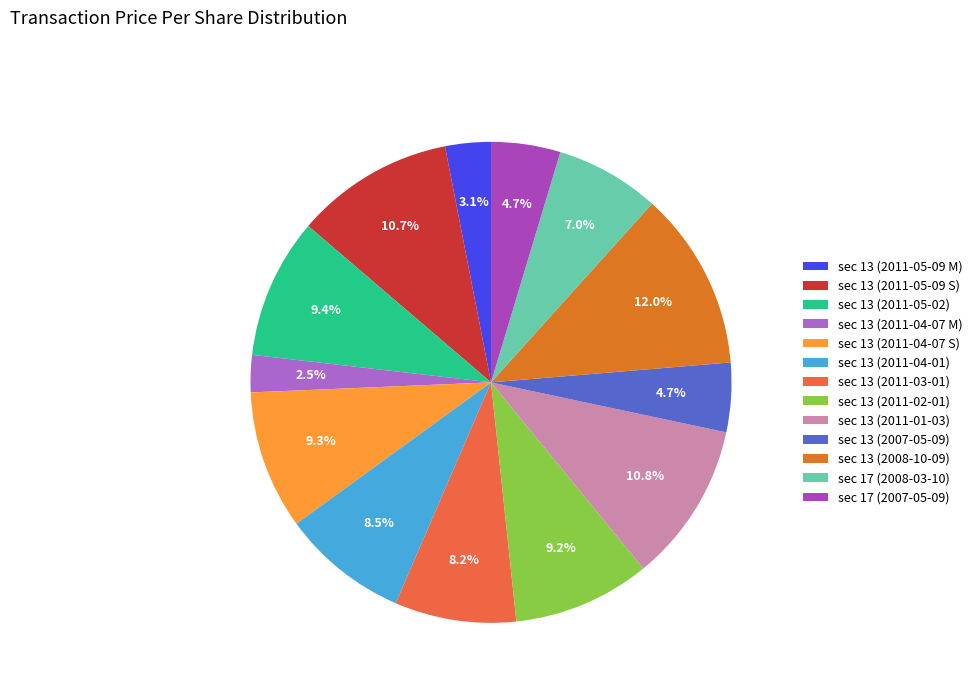

To the nearest percent, what is the difference between the largest and smallest slice percentages?

10%